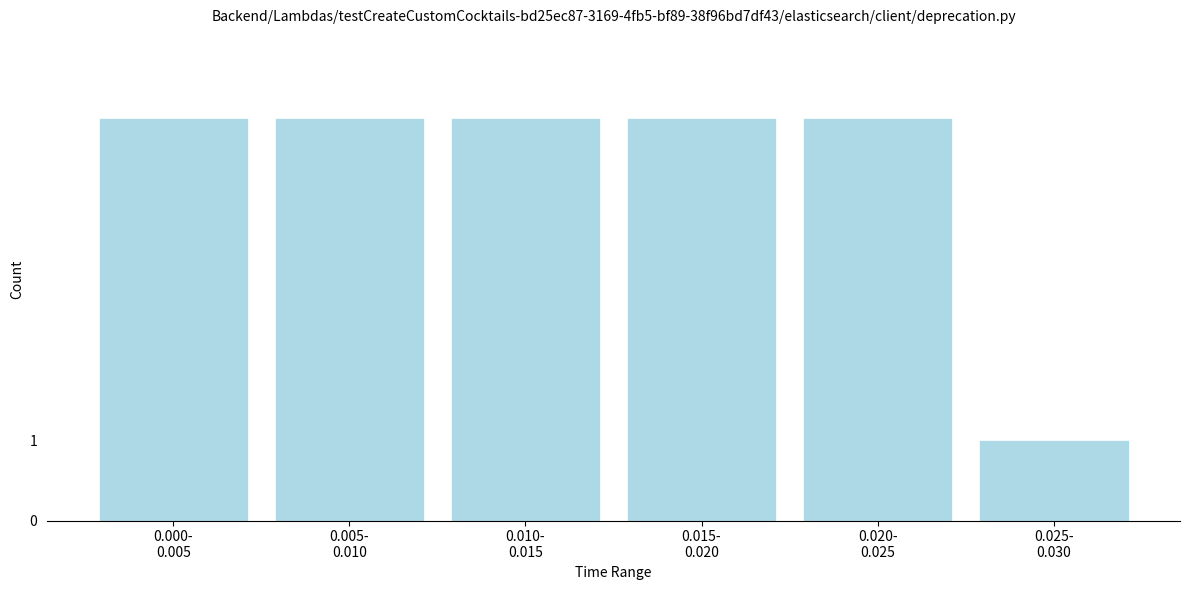

Reading left to right, list all the values displayed in this chart.

5	5	5	5	5	1